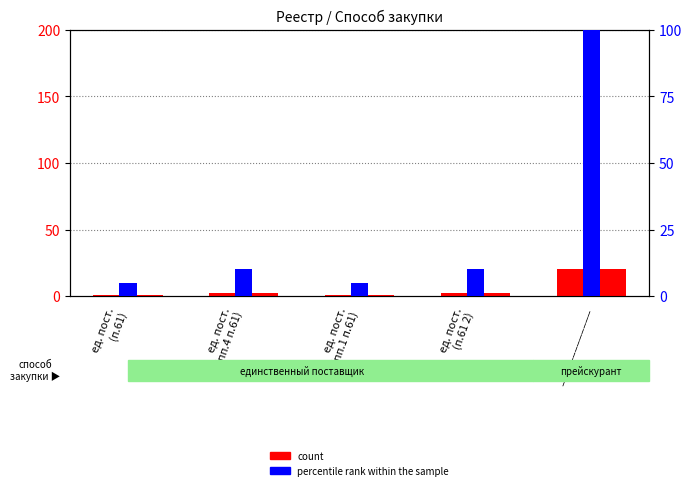

Rank the series at ед. пост.
(пп.4 п.61) from highest to lowest value.

percentile rank within the sample, count